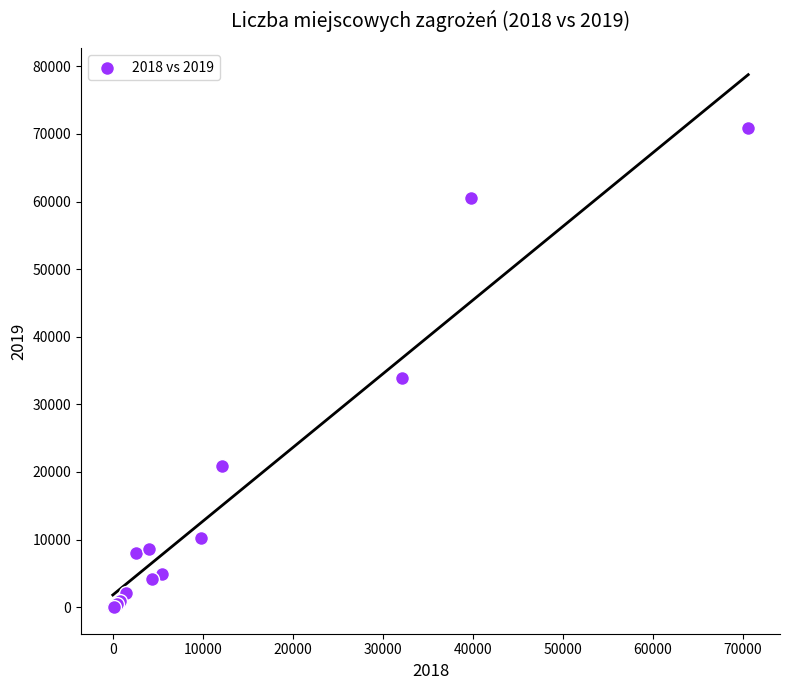

What Y value in the scatter plot is closest to 35481?

33943